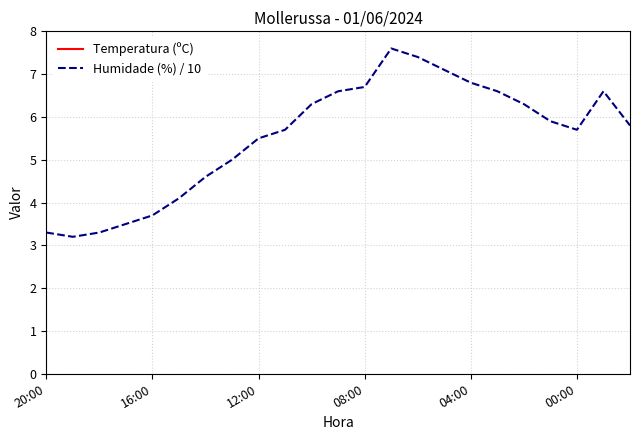

What is the sum of the Humidade (%) / 10 values at 15 and 21?

13.7